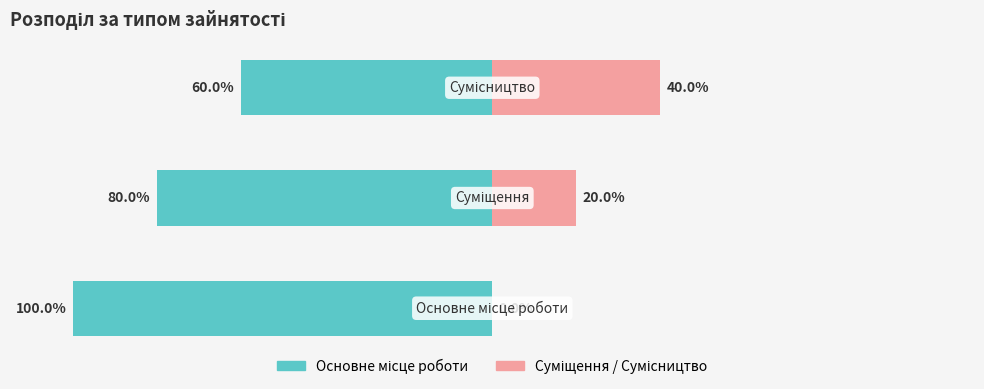

What is the minimum value shown in the chart?

-100